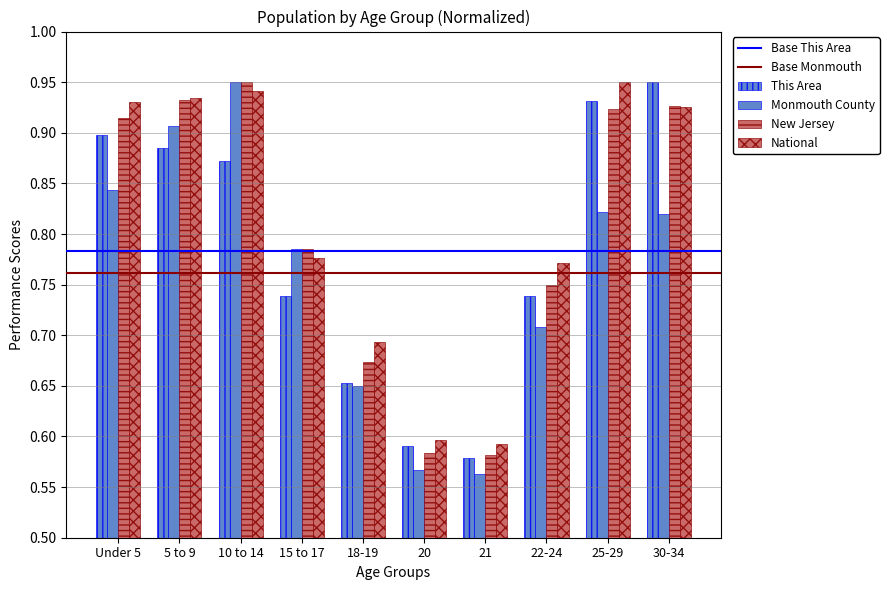

How many groups of bars are there?

10